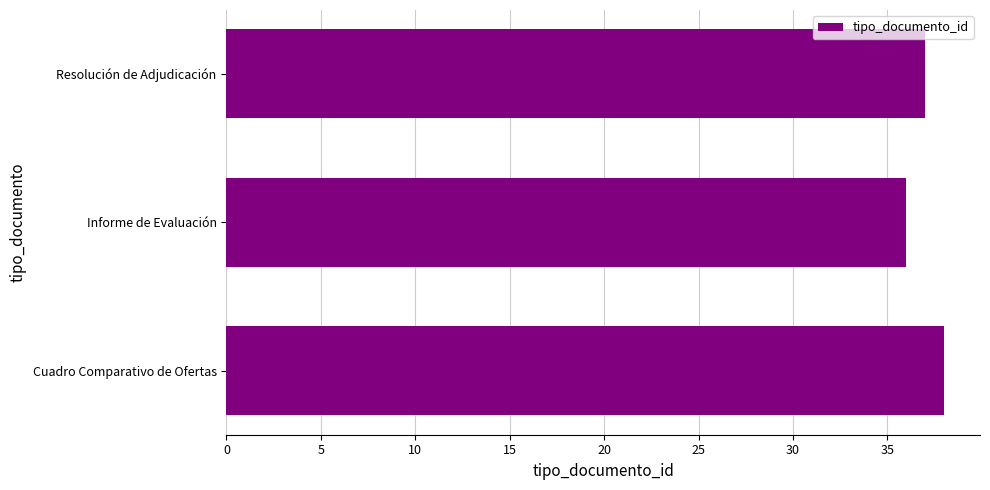

Which category has the lowest value across all series?

Informe de Evaluación